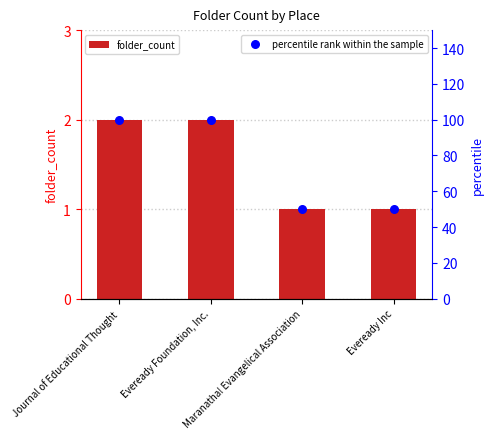

At how many categories does at least one series exceed 83?

2